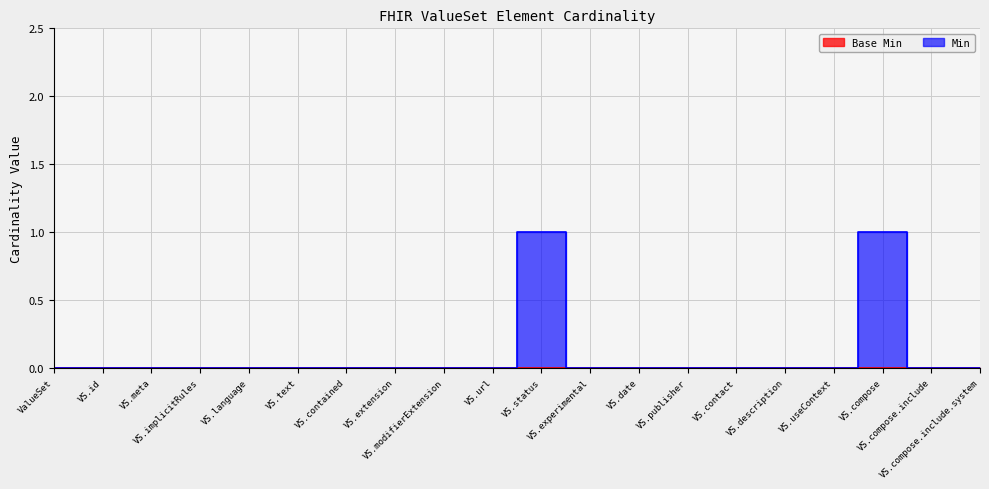

Is this an area chart (filled region under the line)?

No